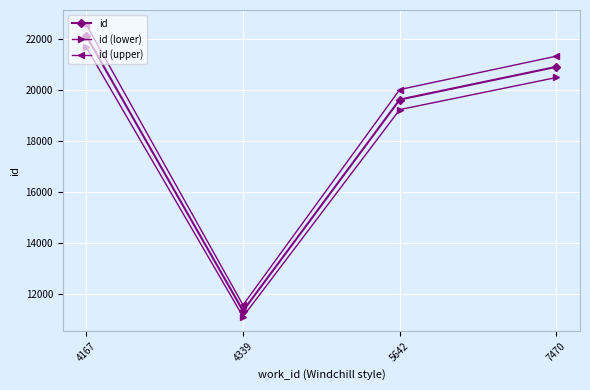

True or false: id (lower) has a value of 20480.0 at 7470.

True